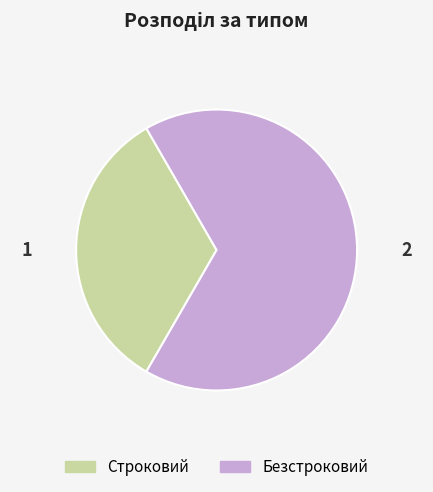

What is the majority slice?

Безстроковий